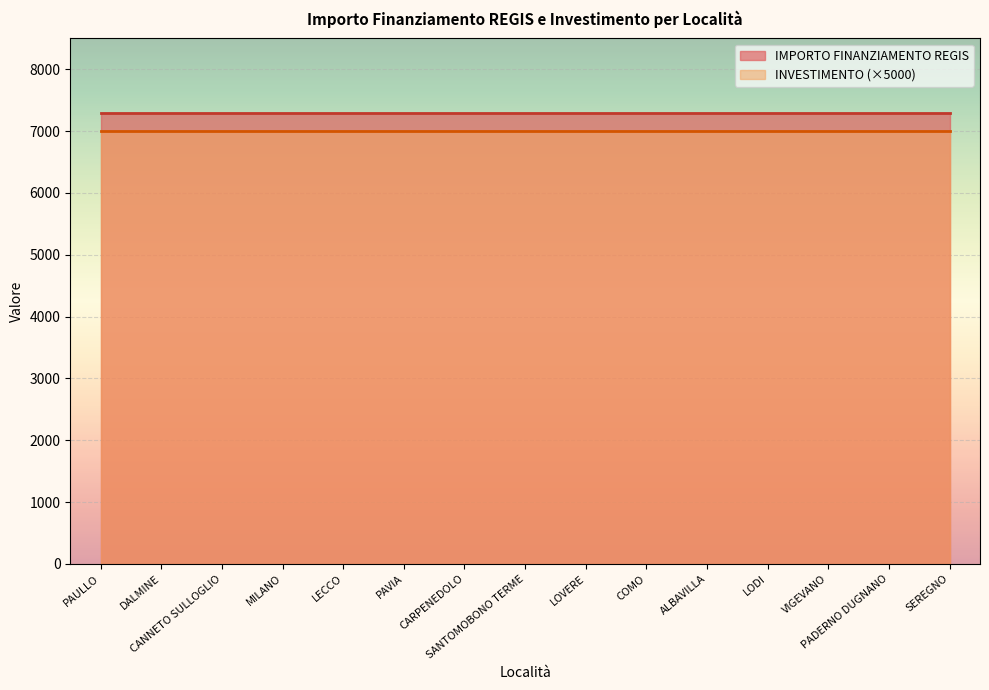

What is the approximate value of Investimento 1.4 at VIGEVANO?

1.4